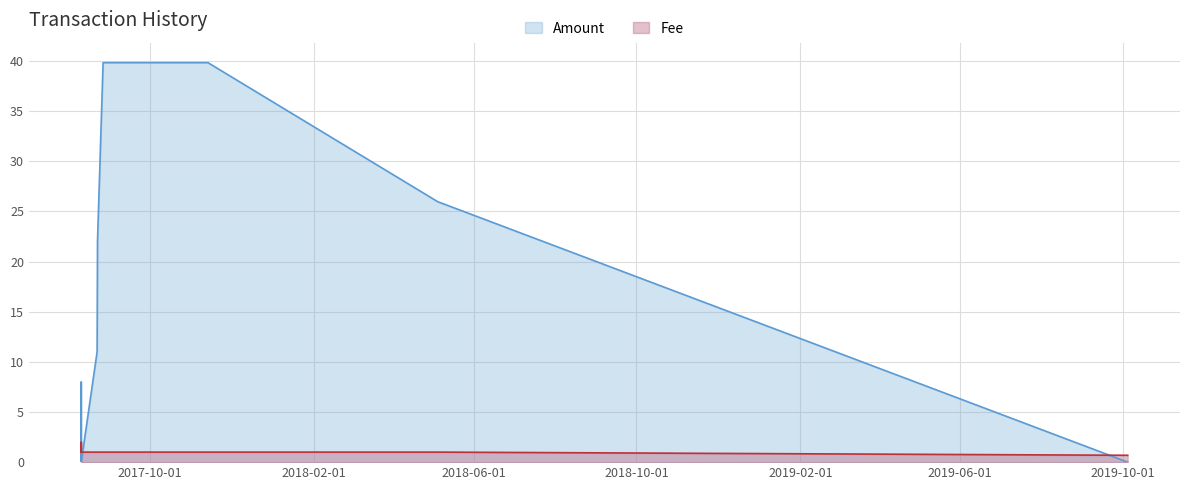

Which category has the lowest value across all series?

2017-08-10 10:42:32